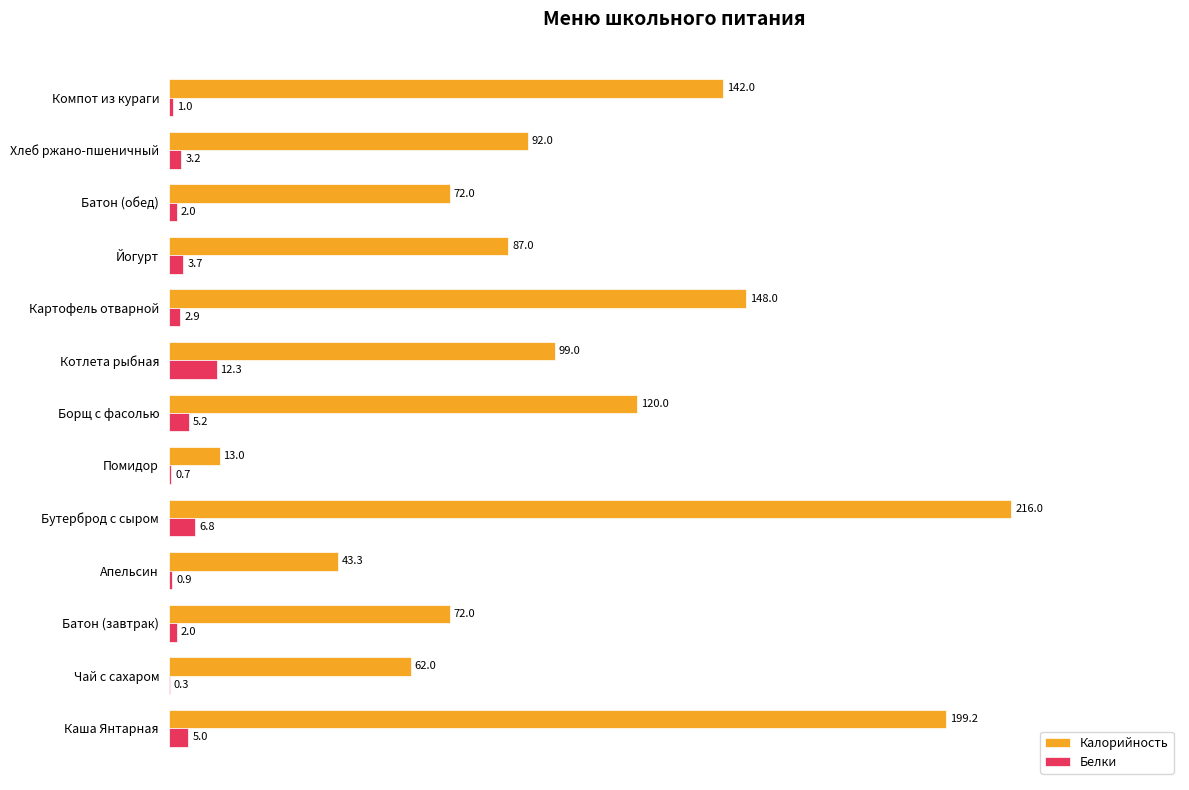

What is the greatest value displayed?

216.0